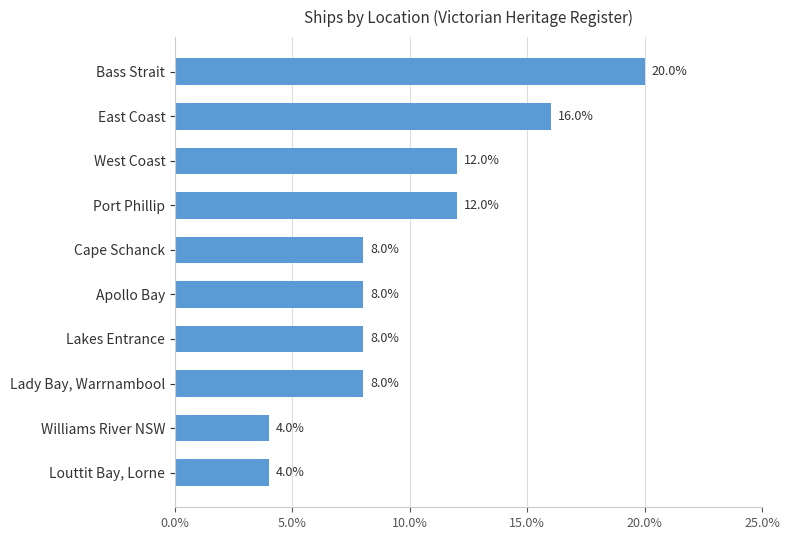

Does the chart contain any negative values?

No